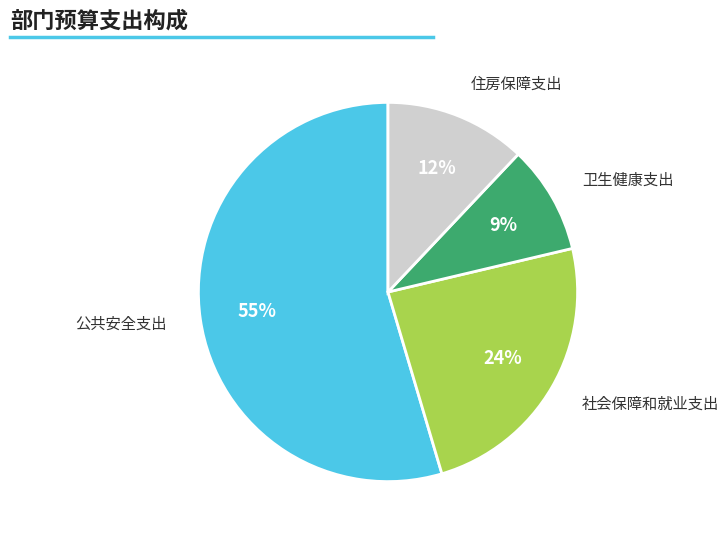

To the nearest percent, what portion does 卫生健康支出 represent?

9%